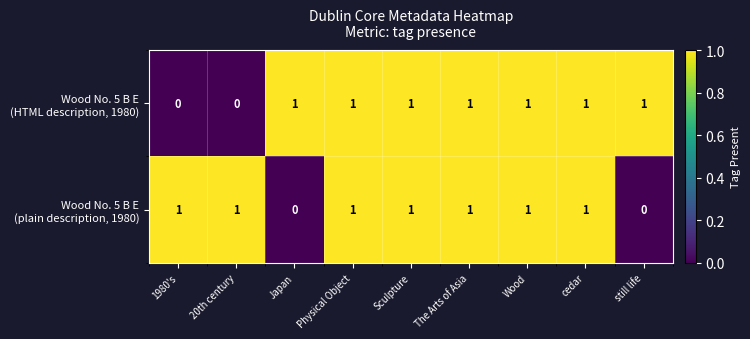

At how many categories does at least one series exceed 0?

9